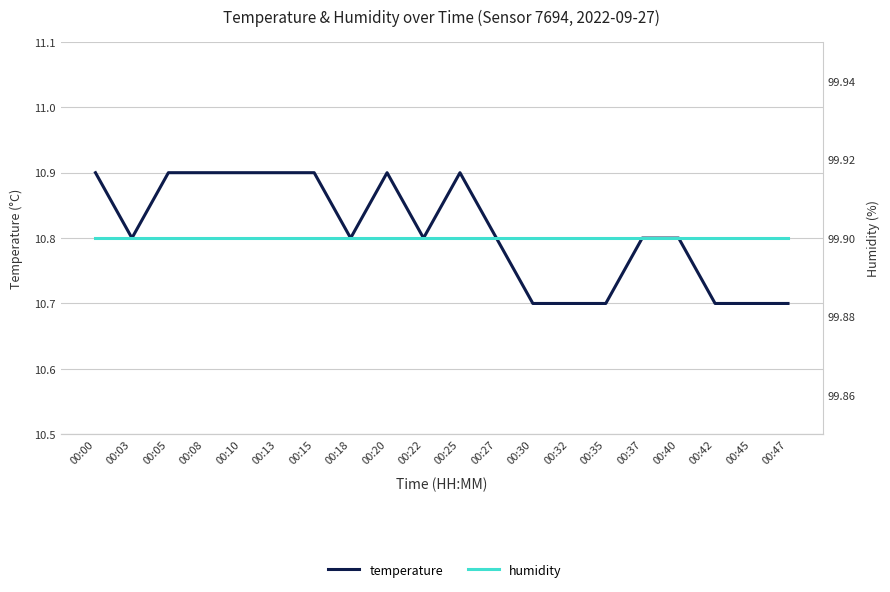

Count the number of categories in the chart.

20